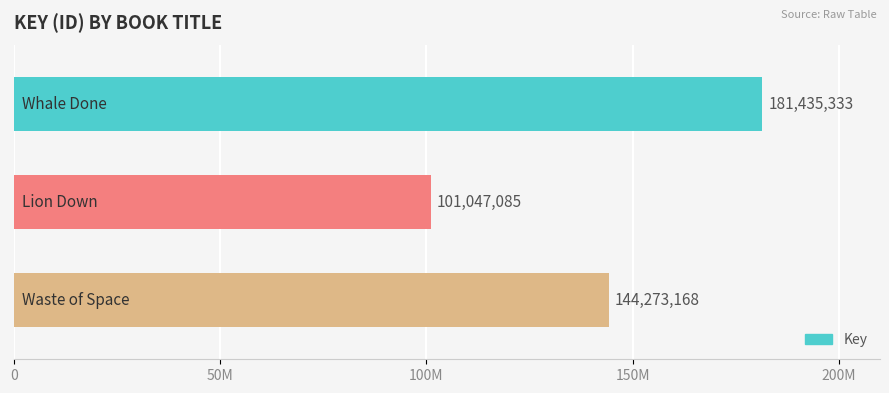

Are the bars horizontal?

Yes